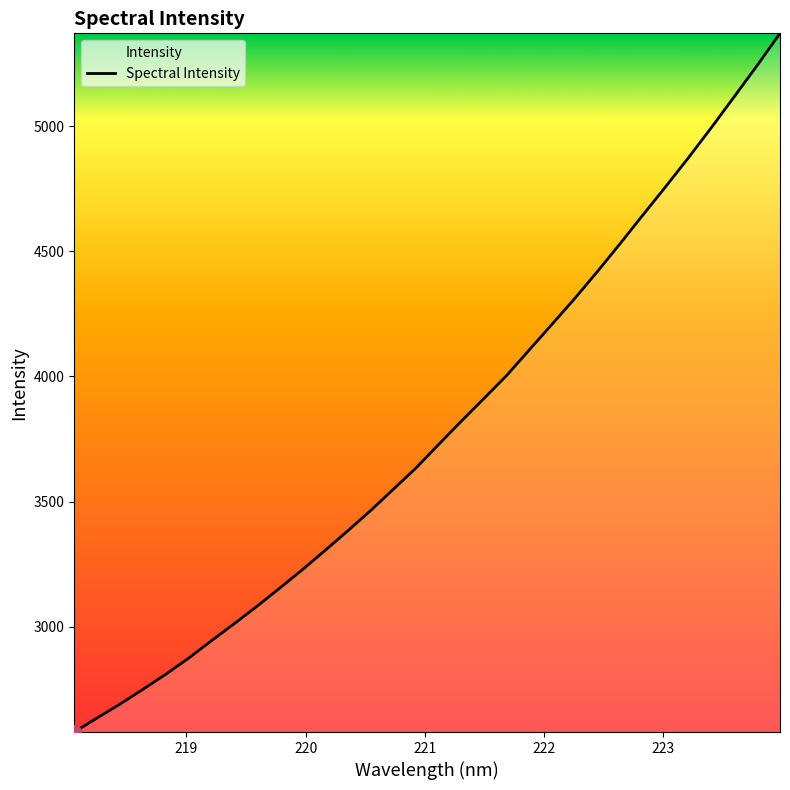

What is the difference between the maximum and minimum values?

2792.2